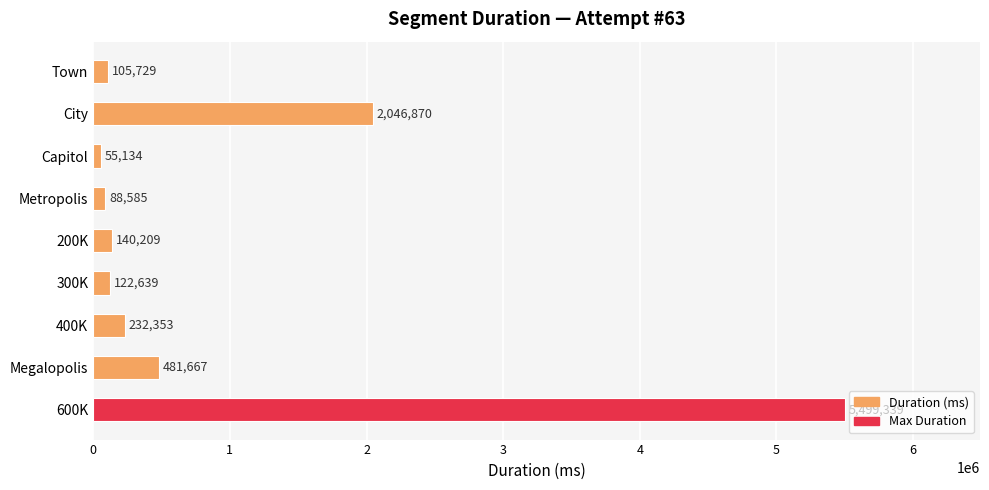

What is the greatest value displayed?

5499339